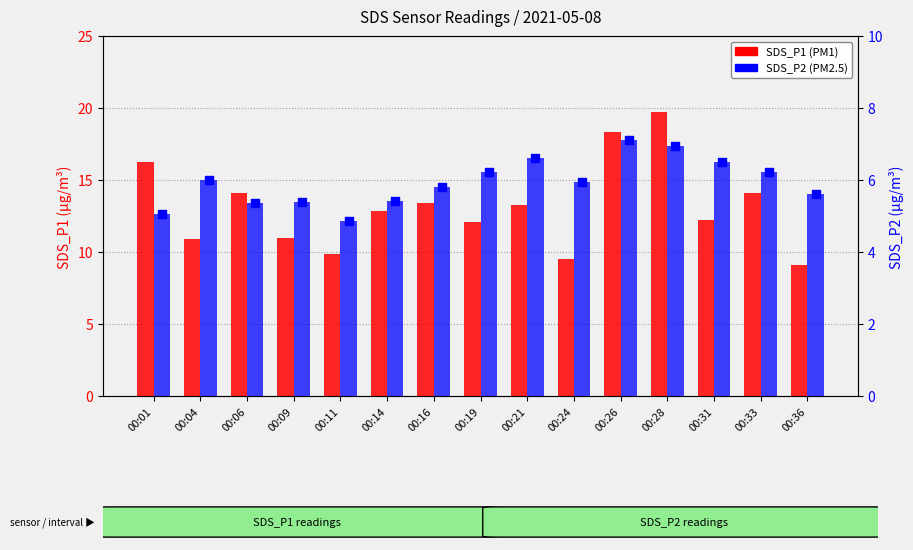

Which series has the largest total across all categories?

SDS_P1